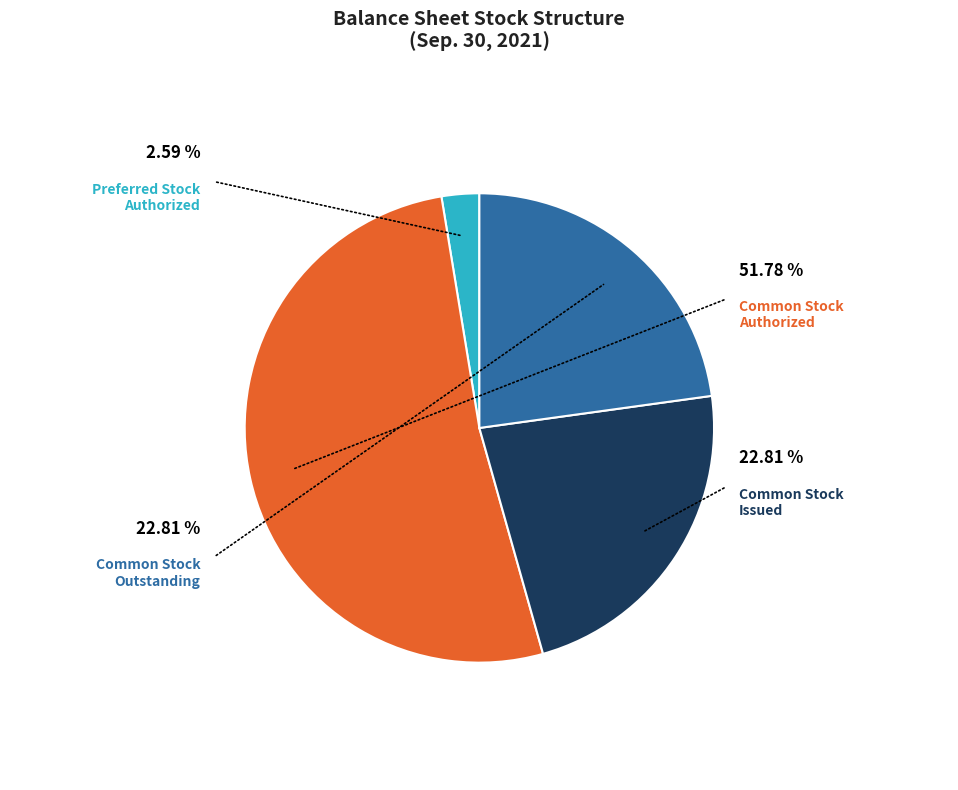

Is it true that Preferred Stock Outstanding is 0% of the pie?

True